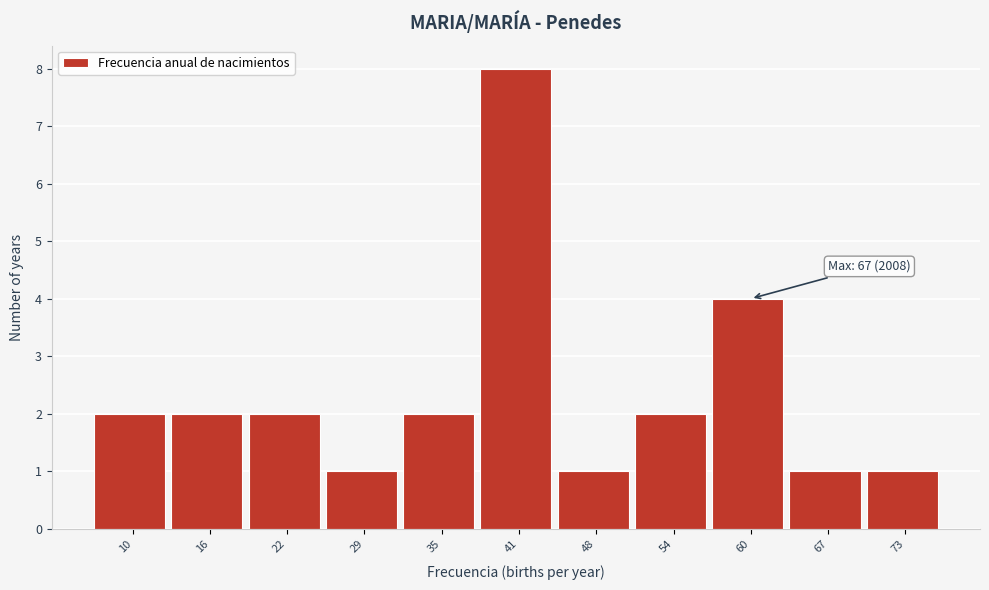

Reading left to right, what are all the values shown in this chart?

2	2	2	1	2	8	1	2	4	1	1